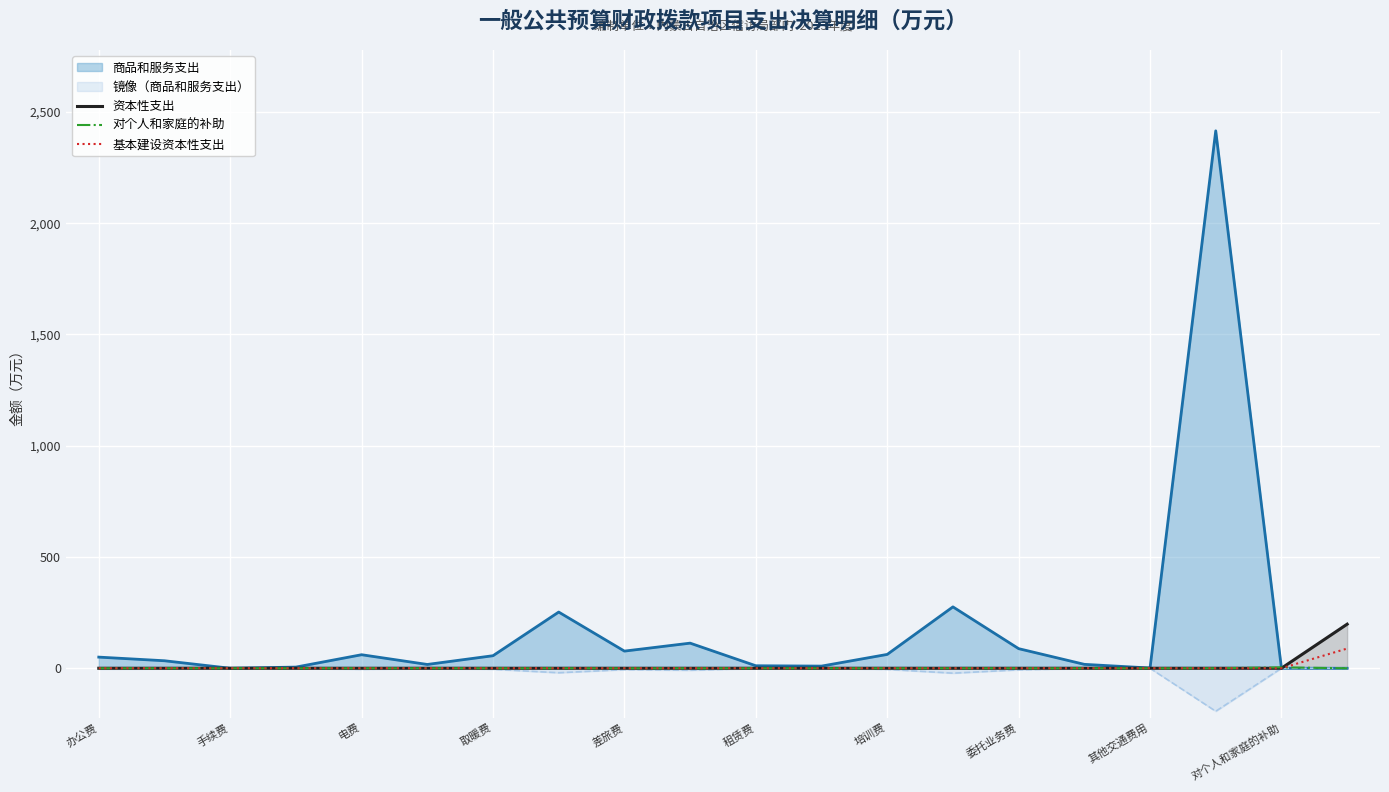

What is the average value of the 对个人和家庭的补助 series?

0.2